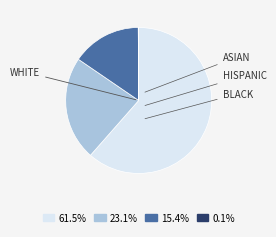

Do 23.1% and 15.4% together represent more than half of the pie?

No